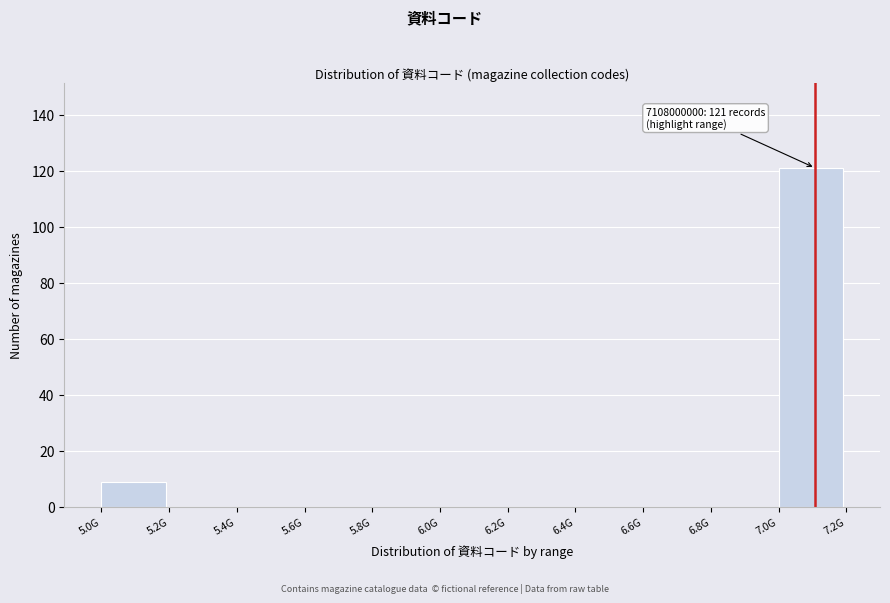

Reading left to right, what are all the values shown in this chart?

5.0G=9	5.2G=0	5.4G=0	5.6G=0	5.8G=0	6.0G=0	6.2G=0	6.4G=0	6.6G=0	6.8G=0	7.0G=121